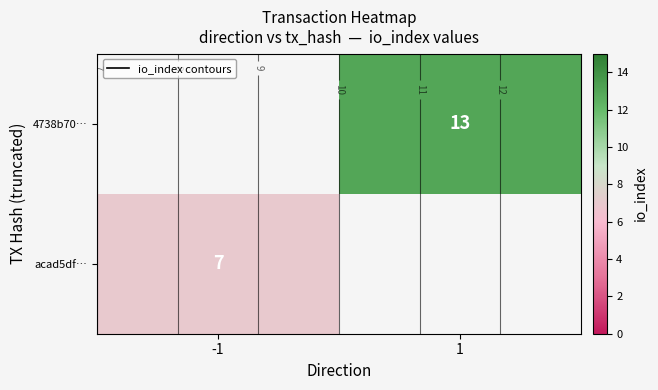

At -1, list the series in order from largest to smallest.

acad5df…, 4738b70…